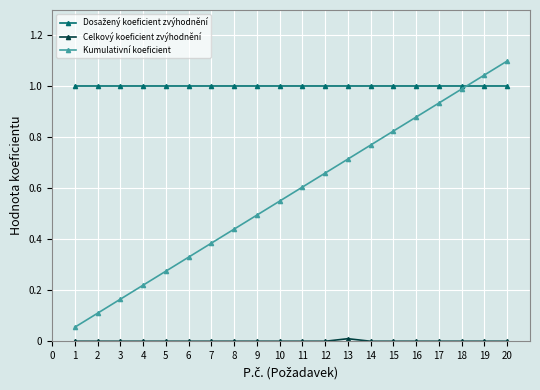

What is the maximum value shown in the chart?

1.1